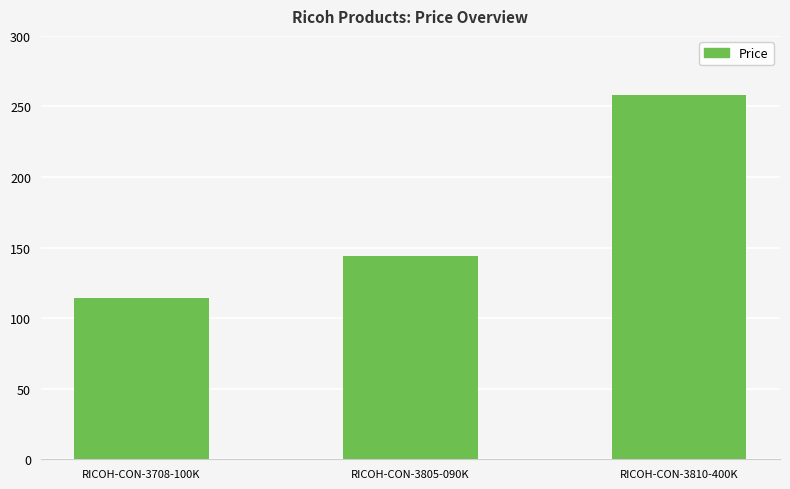

Are the bars grouped side by side (vs. stacked)?

No